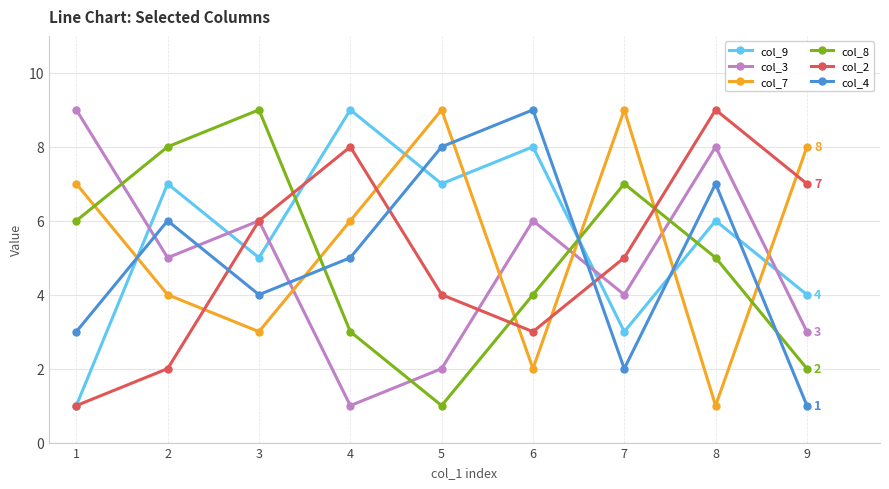

The value of col_4 at 3 is 2. True or false?

False